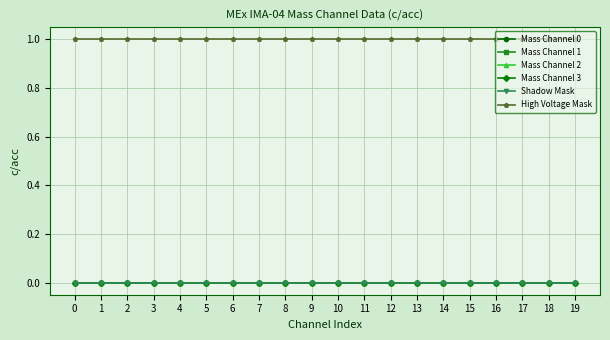

Reading left to right, transcribe all the data shown in this chart.

Mass Channel 0: 0	0	0	0	0	0	0	0	0	0	0	0	0	0	0	0	0	0	0	0
Mass Channel 1: 0	0	0	0	0	0	0	0	0	0	0	0	0	0	0	0	0	0	0	0
Mass Channel 2: 0	0	0	0	0	0	0	0	0	0	0	0	0	0	0	0	0	0	0	0
Mass Channel 3: 0	0	0	0	0	0	0	0	0	0	0	0	0	0	0	0	0	0	0	0
Shadow Mask: 0	0	0	0	0	0	0	0	0	0	0	0	0	0	0	0	0	0	0	0
High Voltage Mask: 1	1	1	1	1	1	1	1	1	1	1	1	1	1	1	1	1	1	1	1